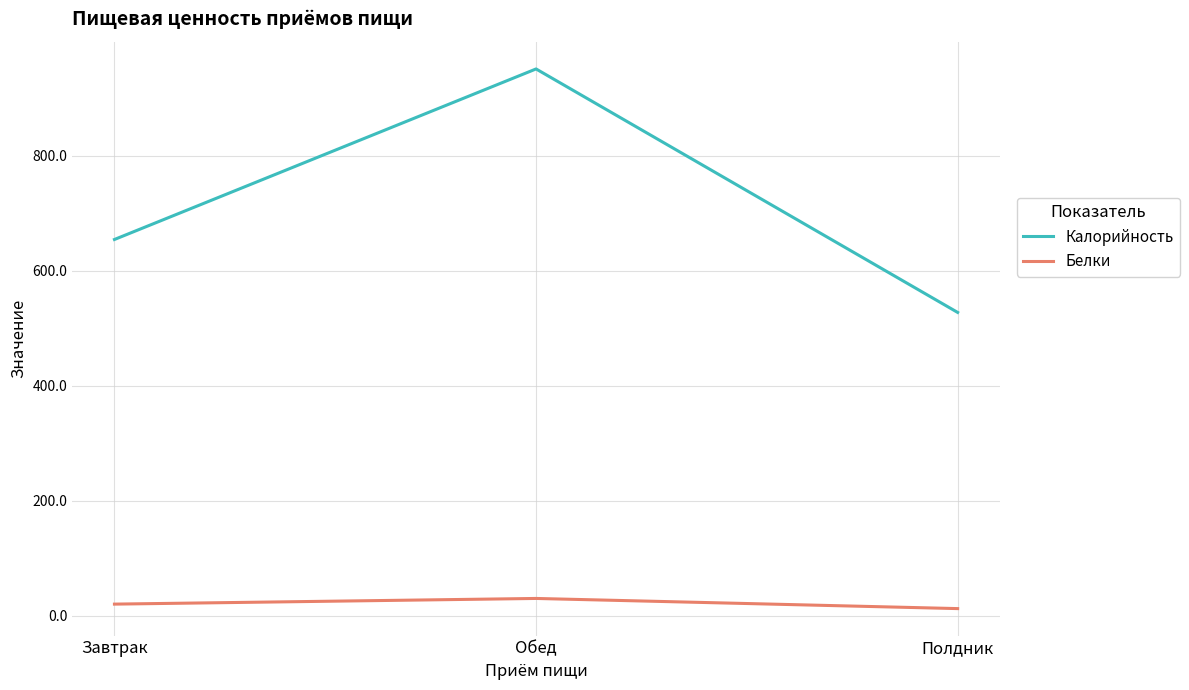

What is the average value of the Белки series?

21.0